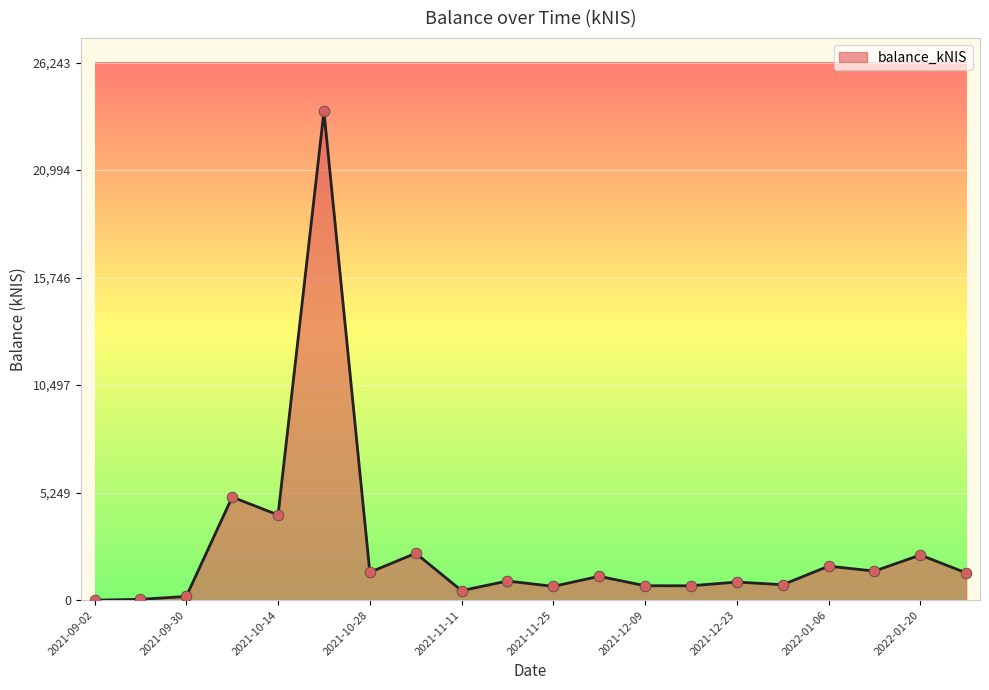

What is the maximum value shown in the chart?

23857.2